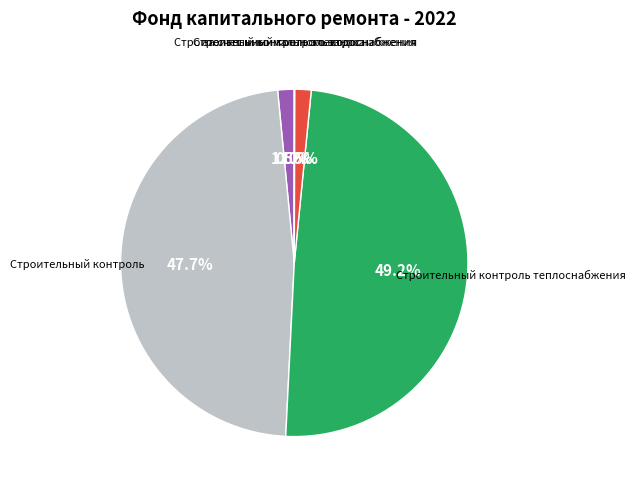

Is there any slice that represents more than half of the pie?

No